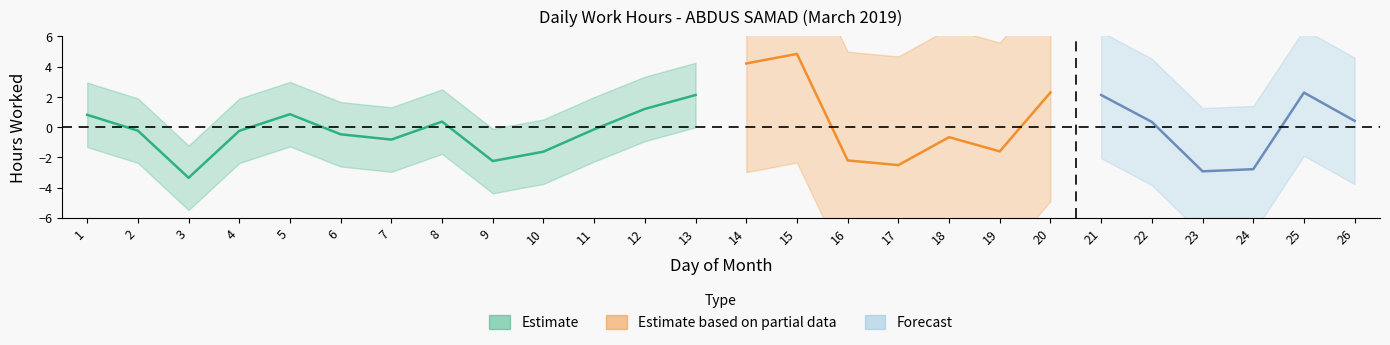

What is the change in value from 19 to 24?

-1.2